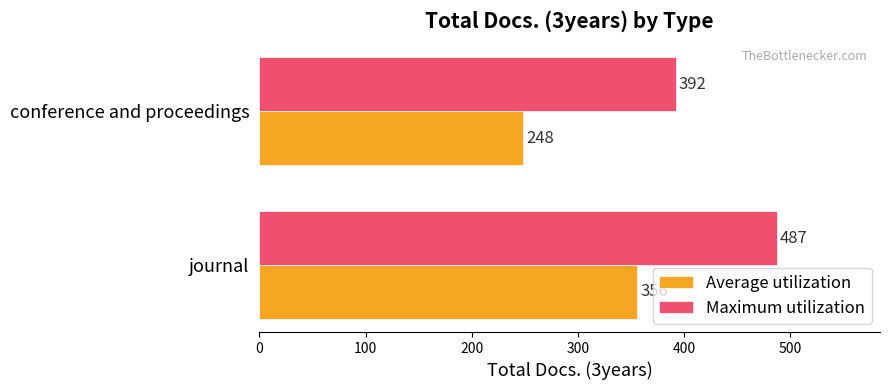

What are all the series names shown in the legend?

Average utilization, Maximum utilization